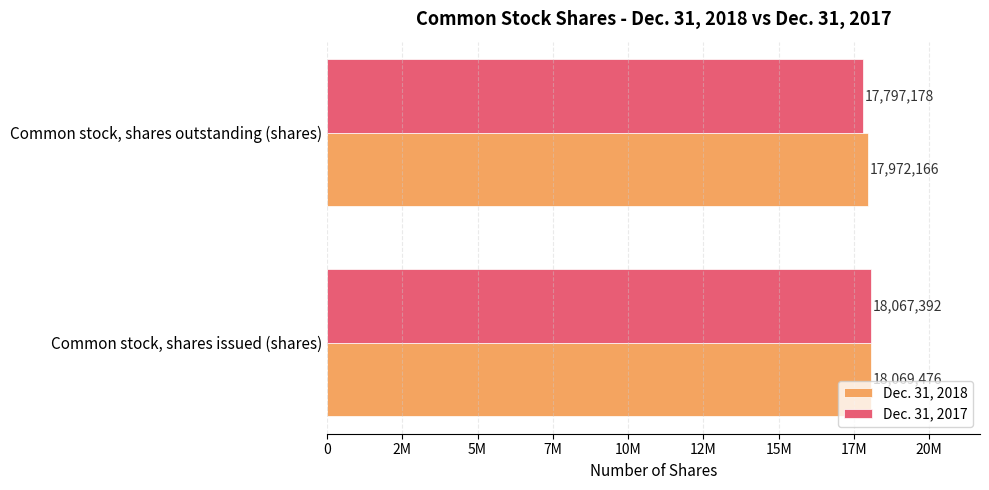

Which category has the lowest value across all series?

Common stock, shares outstanding (shares)